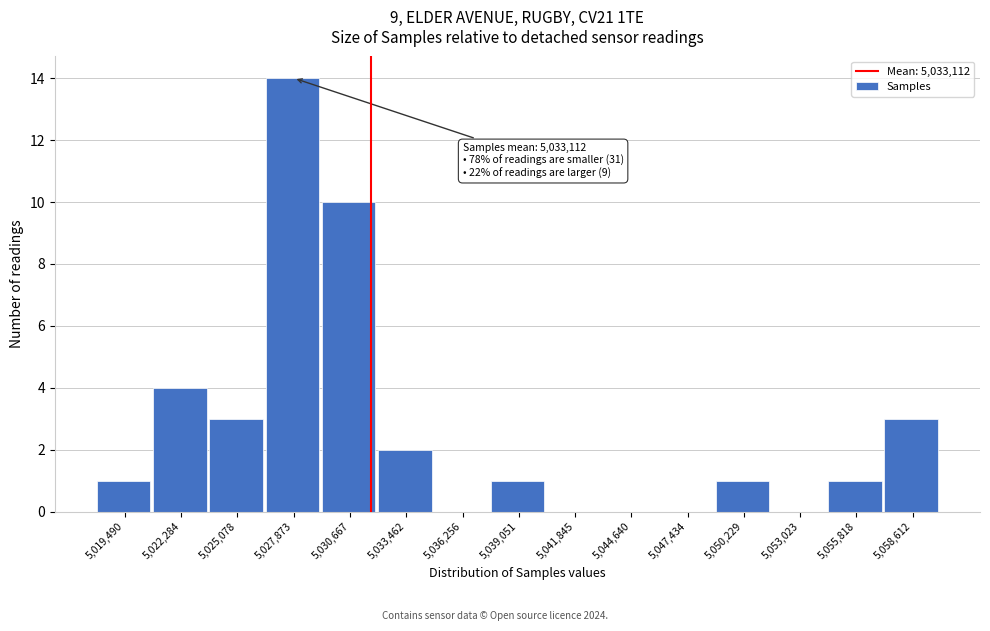

Reading right to left, transcribe all the data shown in this chart.

5,058,612=3	5,055,818=1	5,053,023=0	5,050,229=1	5,047,434=0	5,044,640=0	5,041,845=0	5,039,051=1	5,036,256=0	5,033,462=2	5,030,667=10	5,027,873=14	5,025,078=3	5,022,284=4	5,019,490=1